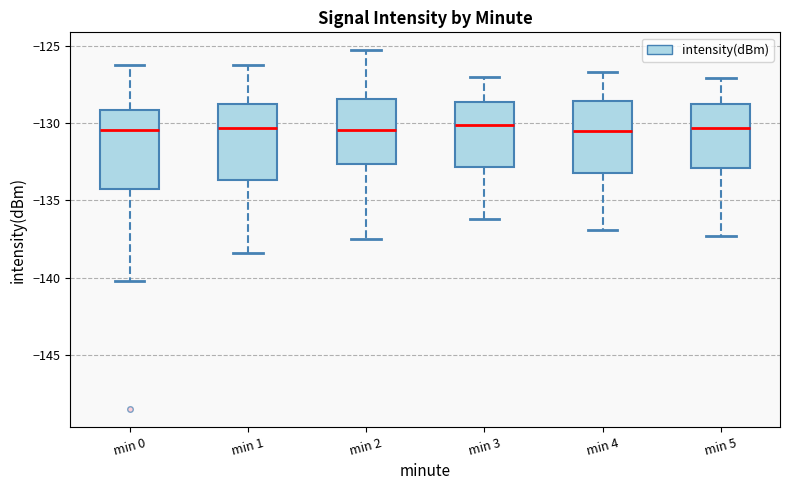

Reading left to right, read every box against the y-axis: the position of its median line, the range the box covers, and the ends of its whiskers. The values are not printed on the chart, so give them approximately, as read against the axis.

min 0: median -130.5, box -134.5 to -129.0, whiskers -140.0 to -126.5
min 1: median -130.5, box -133.5 to -128.5, whiskers -138.5 to -126.5
min 2: median -130.5, box -132.5 to -128.5, whiskers -137.5 to -125.5
min 3: median -130.0, box -133.0 to -128.5, whiskers -136.0 to -127.0
min 4: median -130.5, box -133.0 to -128.5, whiskers -137.0 to -126.5
min 5: median -130.5, box -133.0 to -129.0, whiskers -137.5 to -127.0